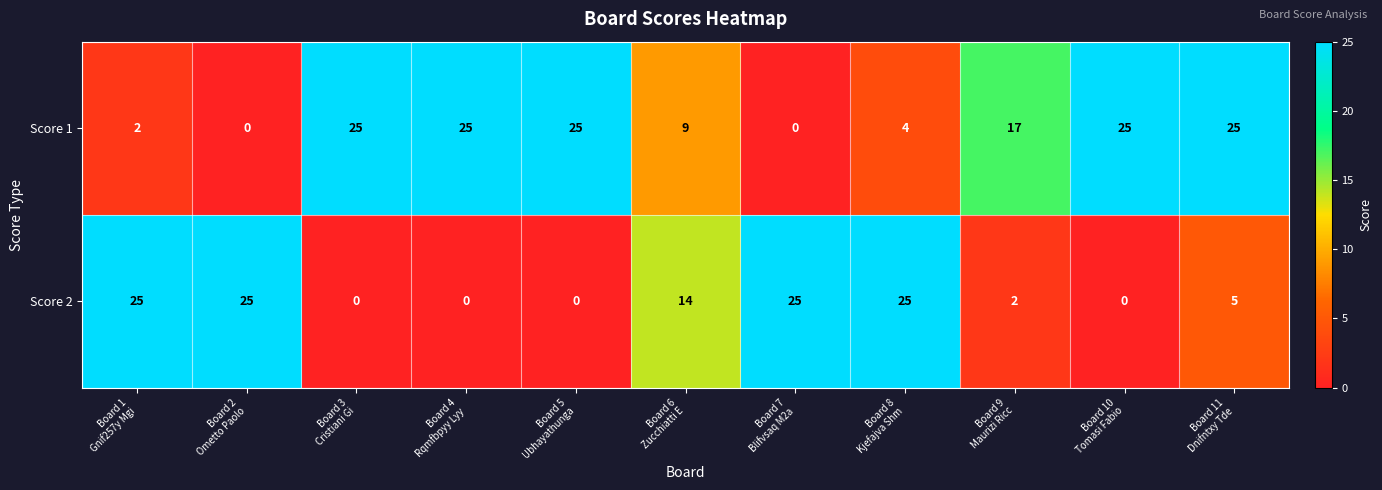

What is the sum of all Score 2 values?

121